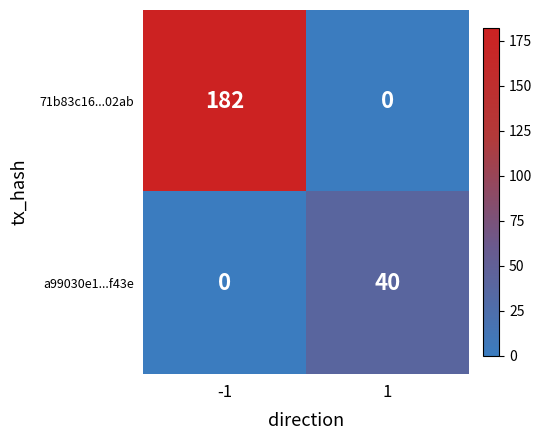

Reading left to right, transcribe all the data shown in this chart.

71b83c16...02ab: -1=182	1=0
a99030e1...f43e: -1=0	1=40